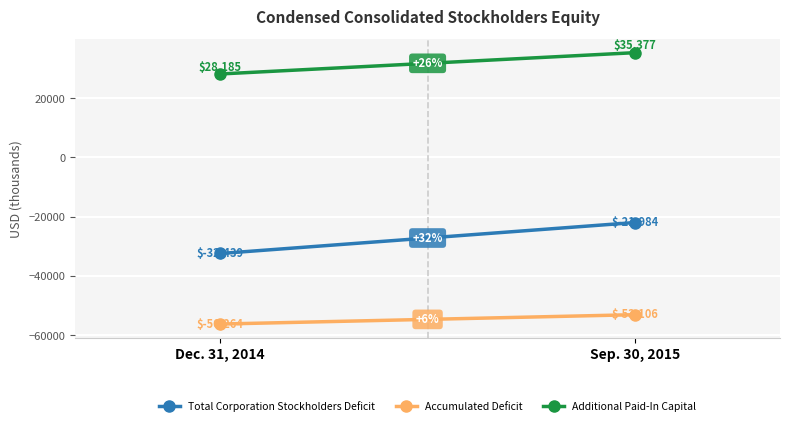

How many data points in Additional Paid-In Capital are less than 35377?

1